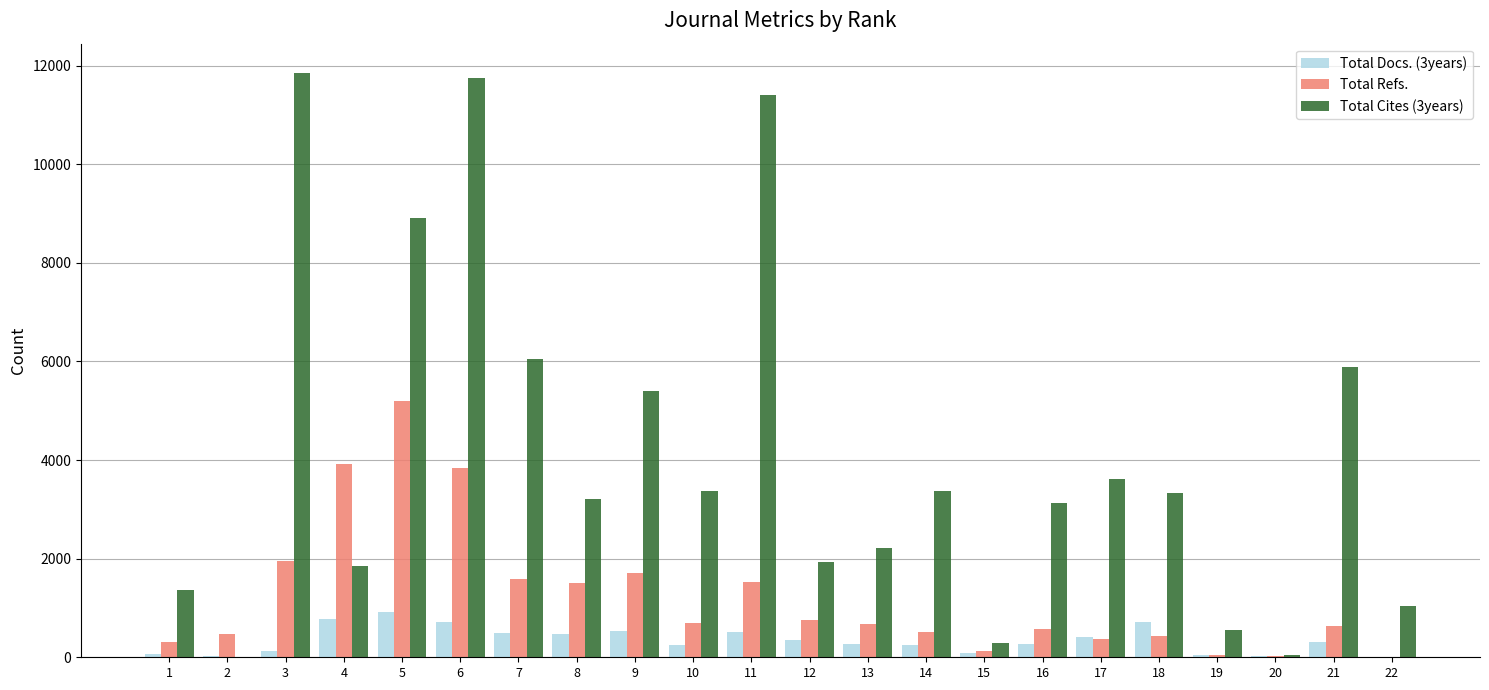

Where is Total Refs. nearest to the value 2603?

3